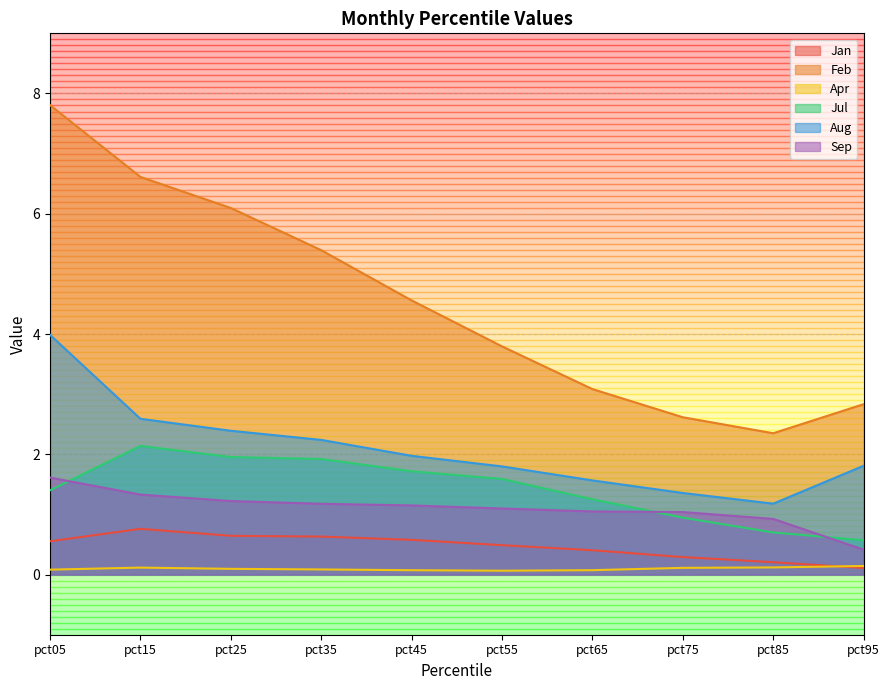

How many series are shown in this chart?

6